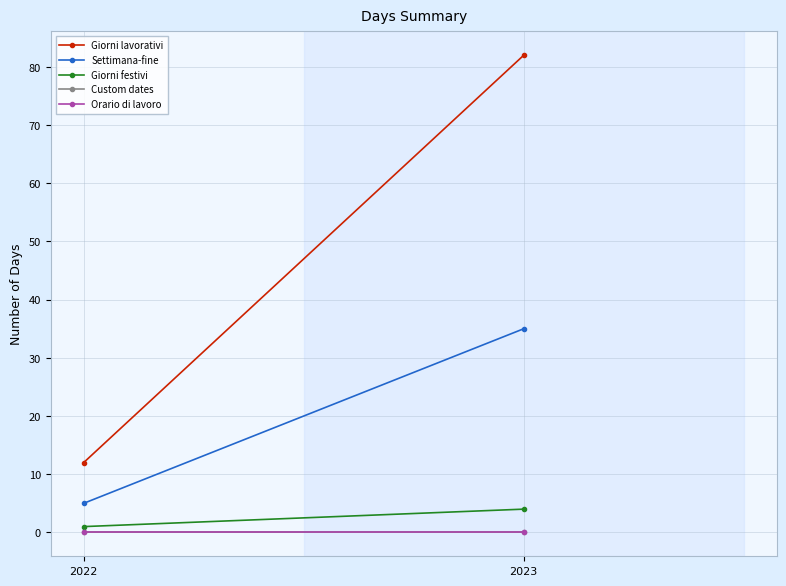

What are all the series names shown in the legend?

Giorni lavorativi, Settimana-fine, Giorni festivi, Custom dates, Orario di lavoro